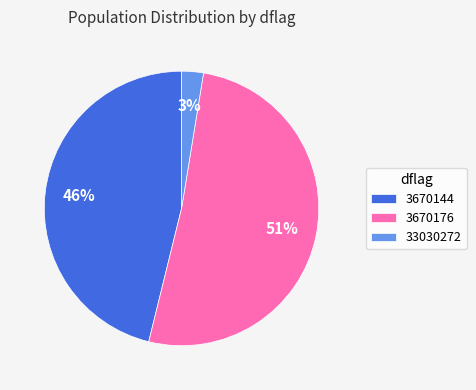

True or false: 3670176 accounts for 51% of the total.

True